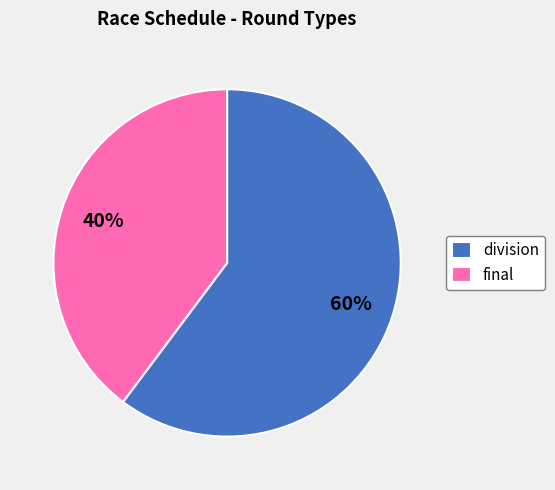

Does division account for over 50% of the chart?

Yes